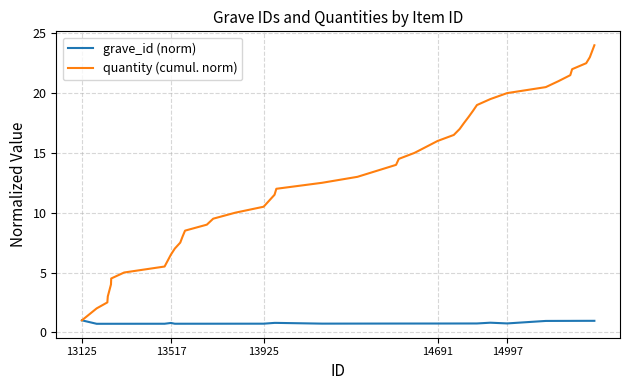

What is the average value of the quantity (cumul. norm) series?

12.8